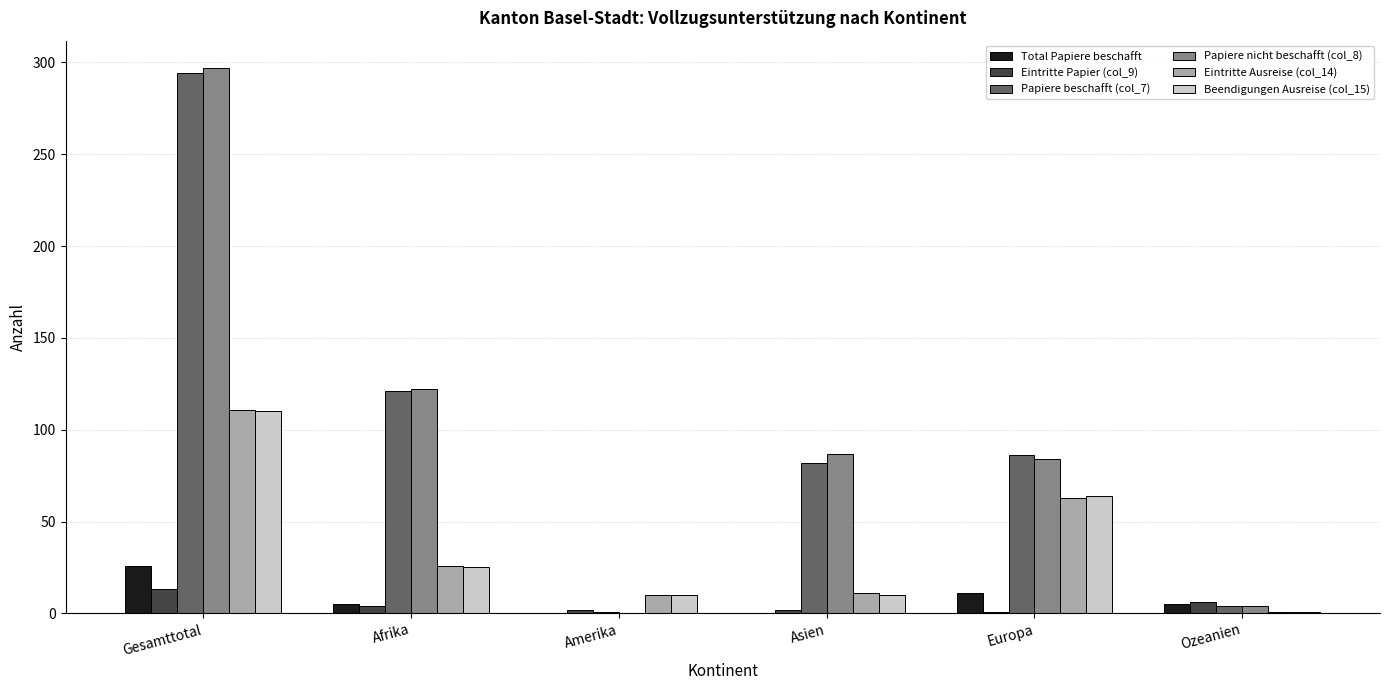

What are all the series names shown in the legend?

Total Papiere beschafft, Eintritte Papier (col_9), Papiere beschafft (col_7), Papiere nicht beschafft (col_8), Eintritte Ausreise (col_14), Beendigungen Ausreise (col_15)